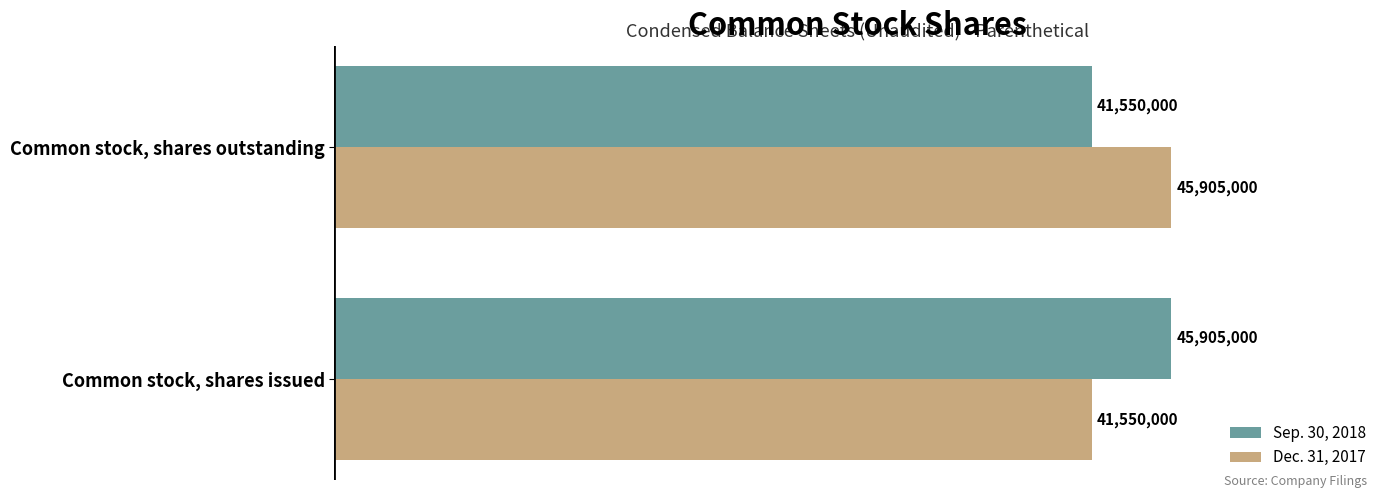

What is the difference between the highest and lowest values at Common stock, shares outstanding?

4355000